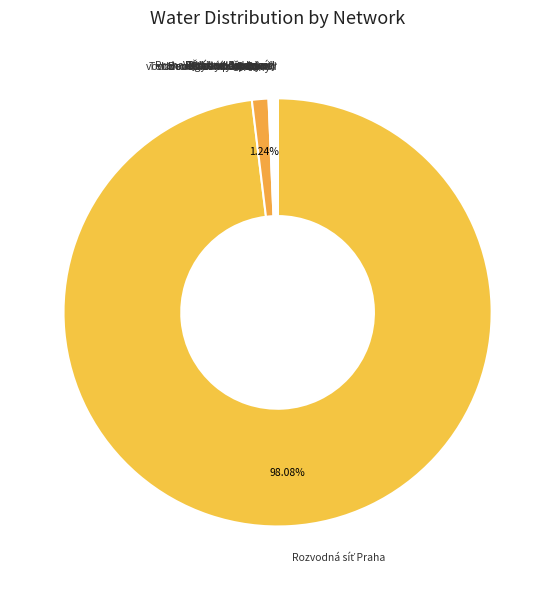

How many segments does this pie chart have?

12